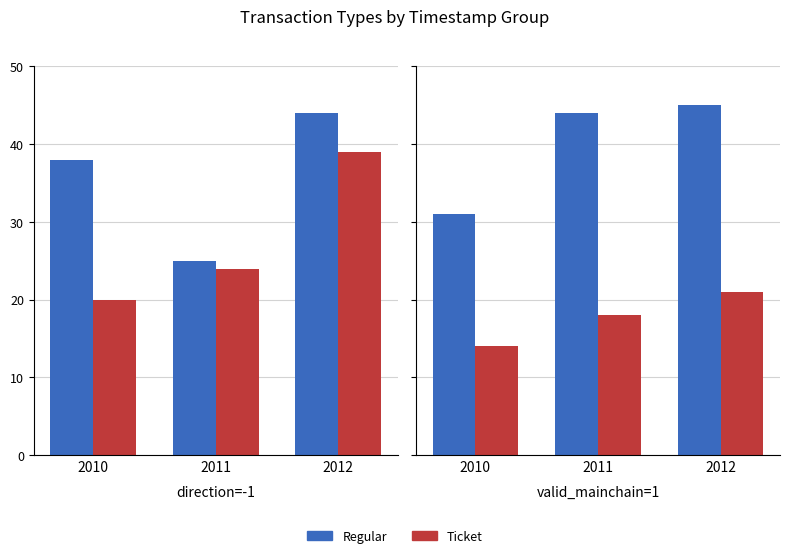

What is the greatest value displayed?

45